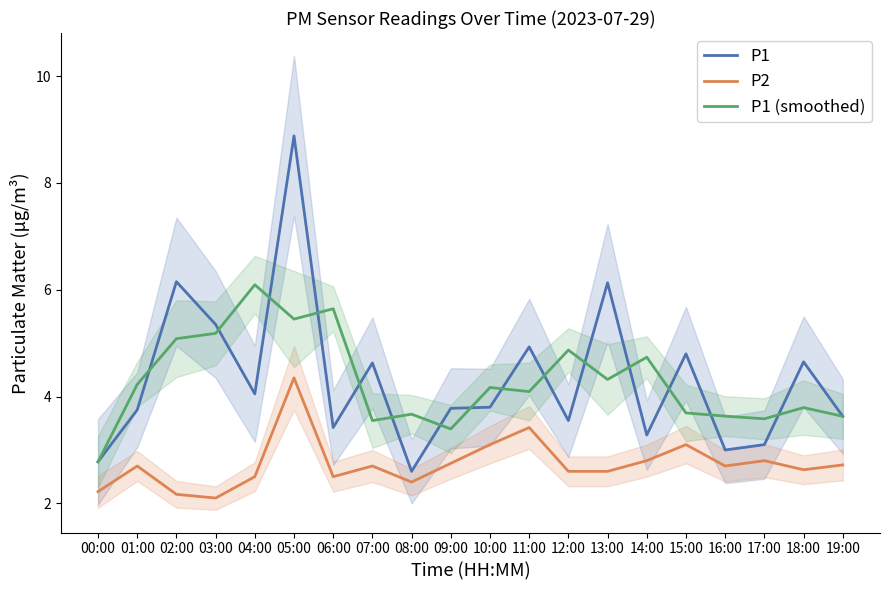

Does the chart display data point markers on the line(s)?

No